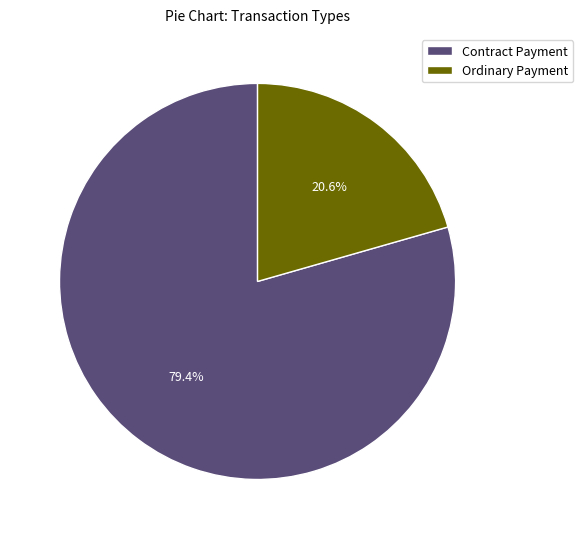

What is the ratio of the value at Contract Payment to the value at Ordinary Payment?

3.9